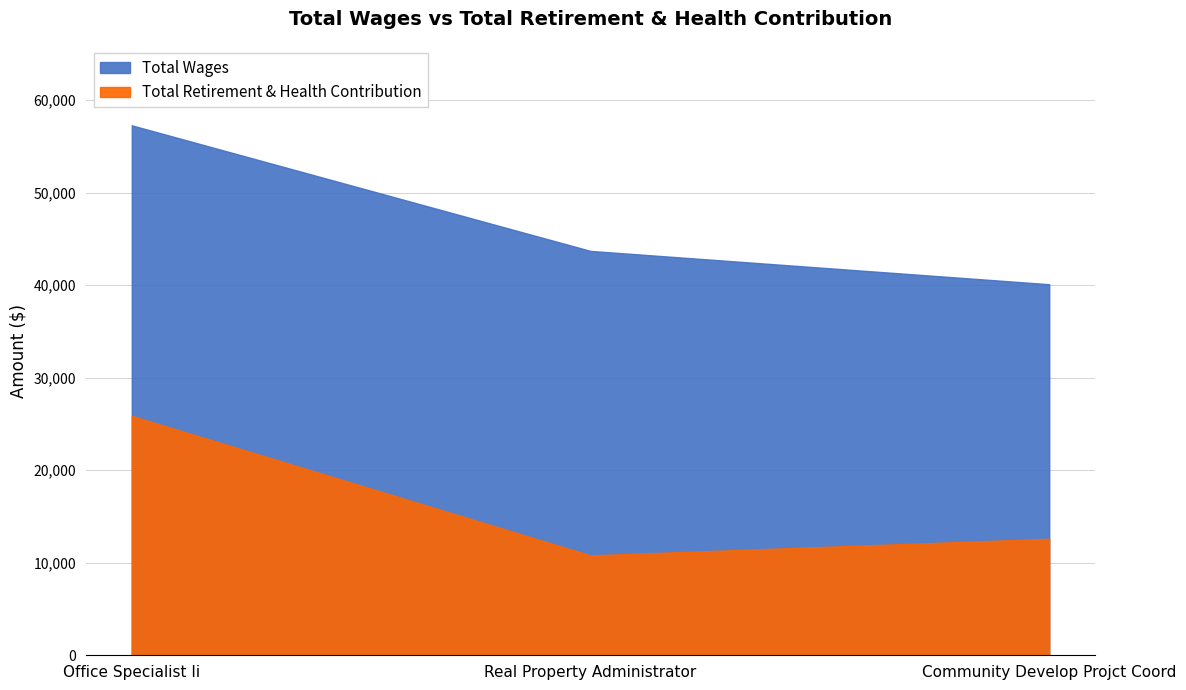

Reading left to right, extract all data points from this chart.

Total Wages: Office Specialist Ii=57281	Real Property Administrator=43708	Community Develop Projct Coord=40107
Total Retirement & Health Contribution: Office Specialist Ii=25879	Real Property Administrator=10803	Community Develop Projct Coord=12595